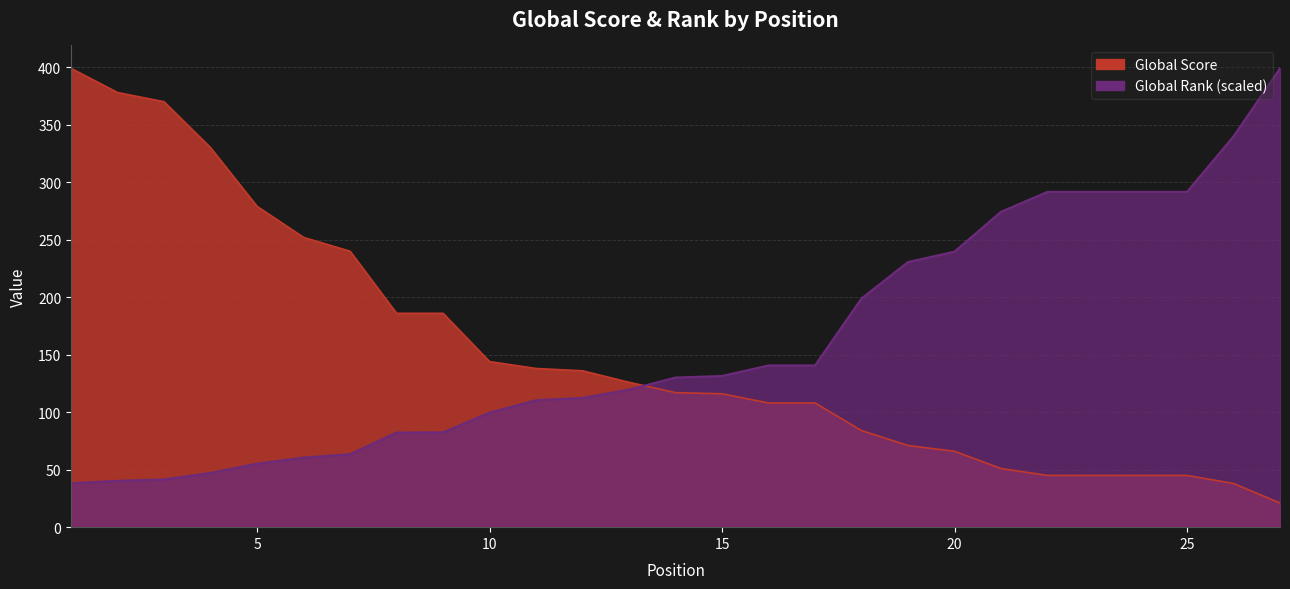

What value does the Global Rank series have at 10?

99.6